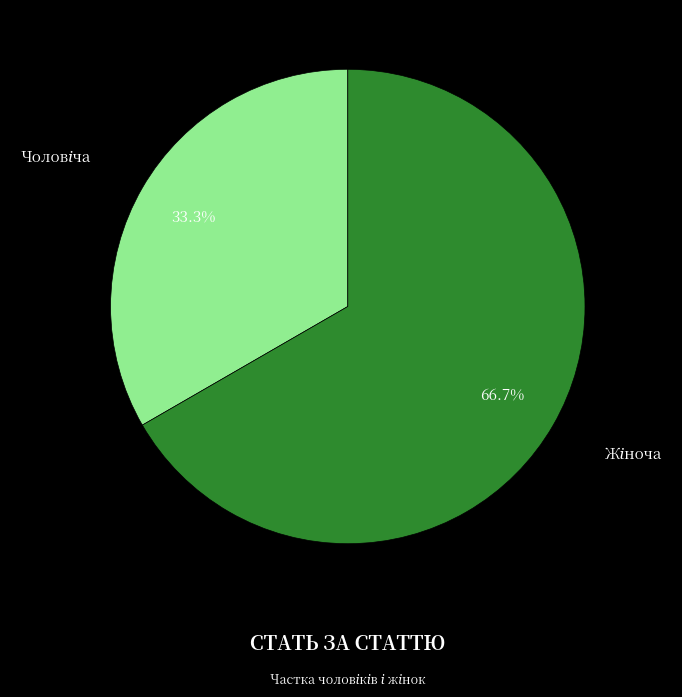

Is there any slice that represents more than half of the pie?

Yes